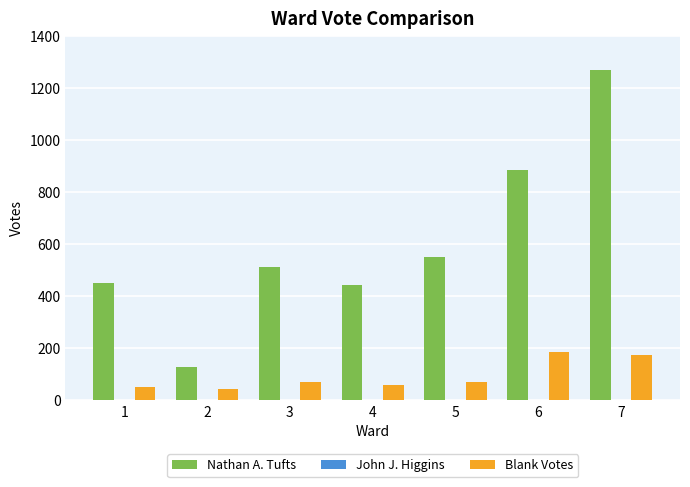

What is the difference between the Nathan A. Tufts values at 6 and 1?

435